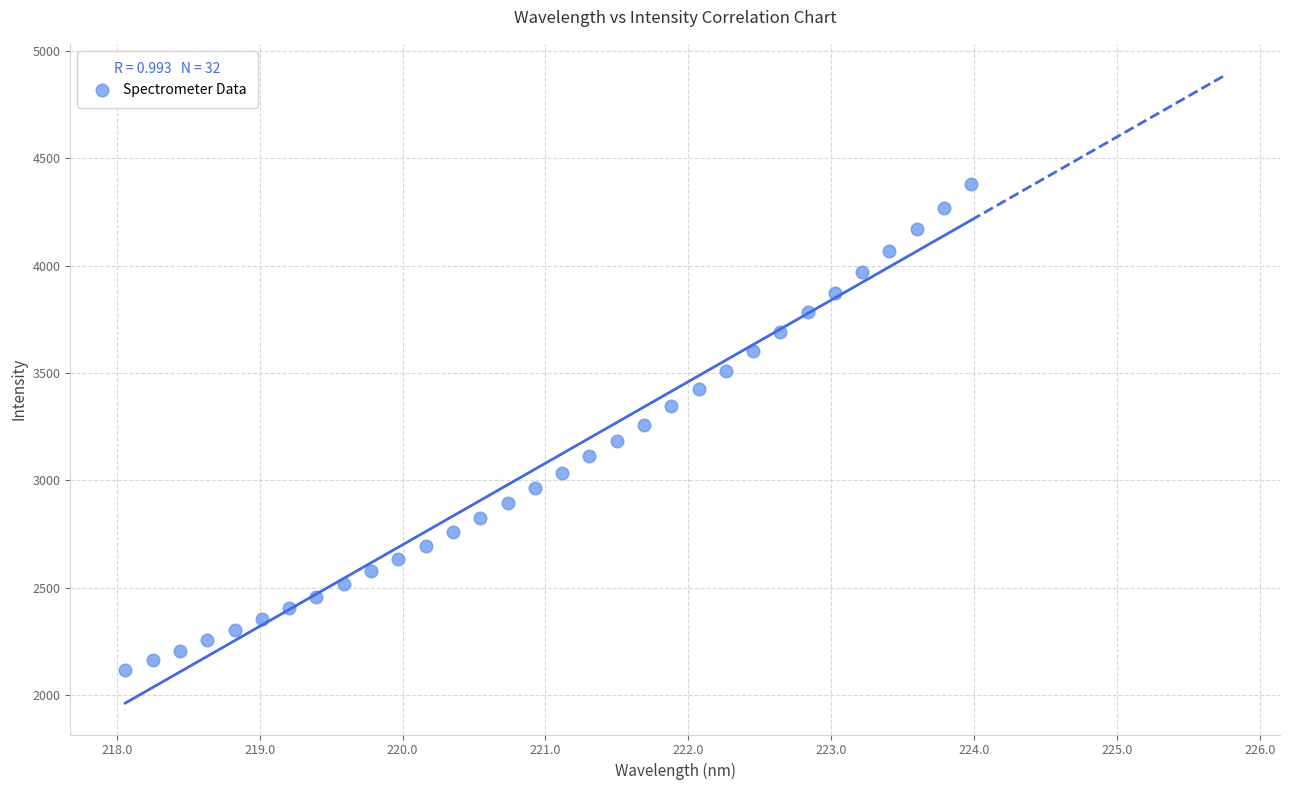

What is the range of X values (max minus min)?

5.9